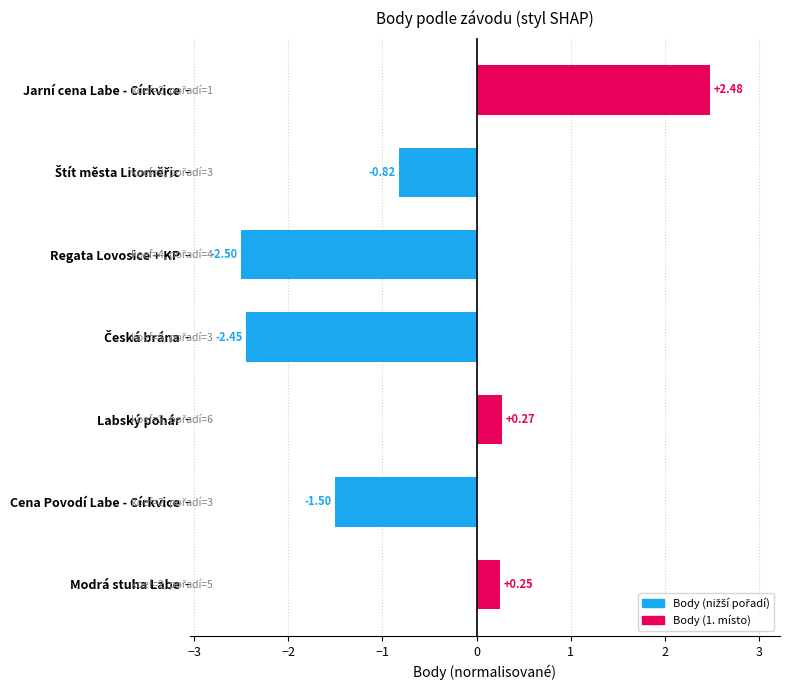

What is the average value?

-0.6